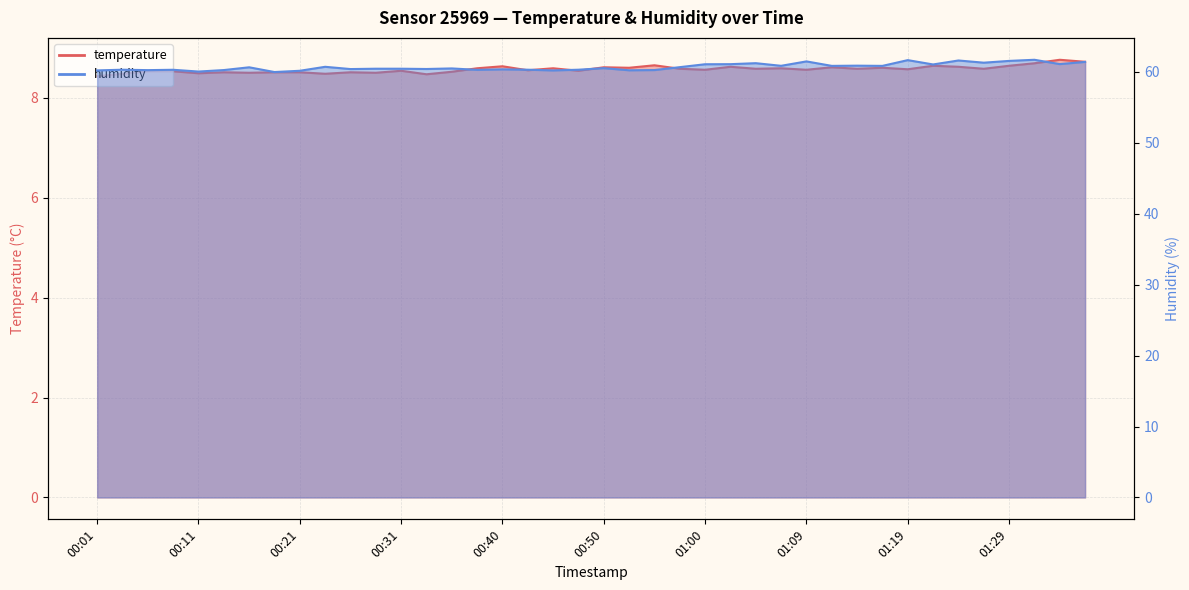

What is the total value across all series at 00:13?

68.8